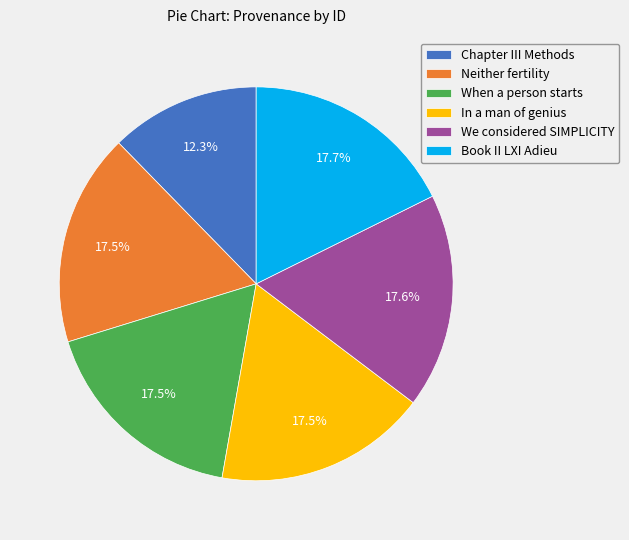

How many segments does this pie chart have?

6